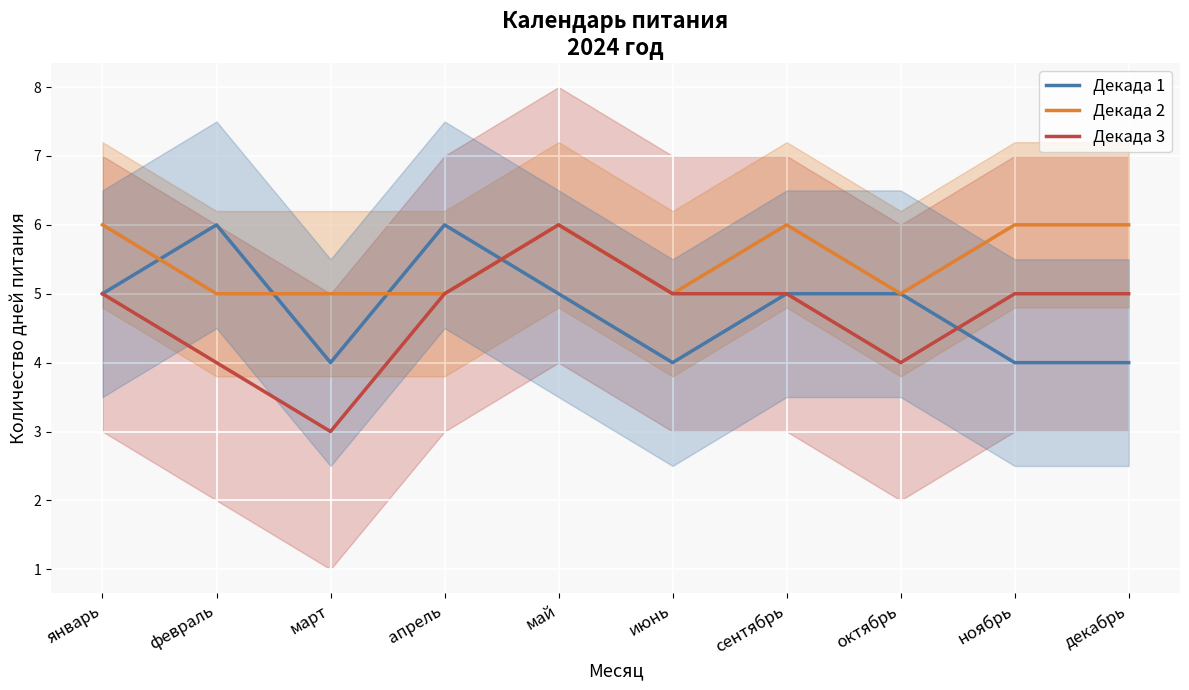

What is the difference between the maximum and minimum values in the Декада 1 series?

2